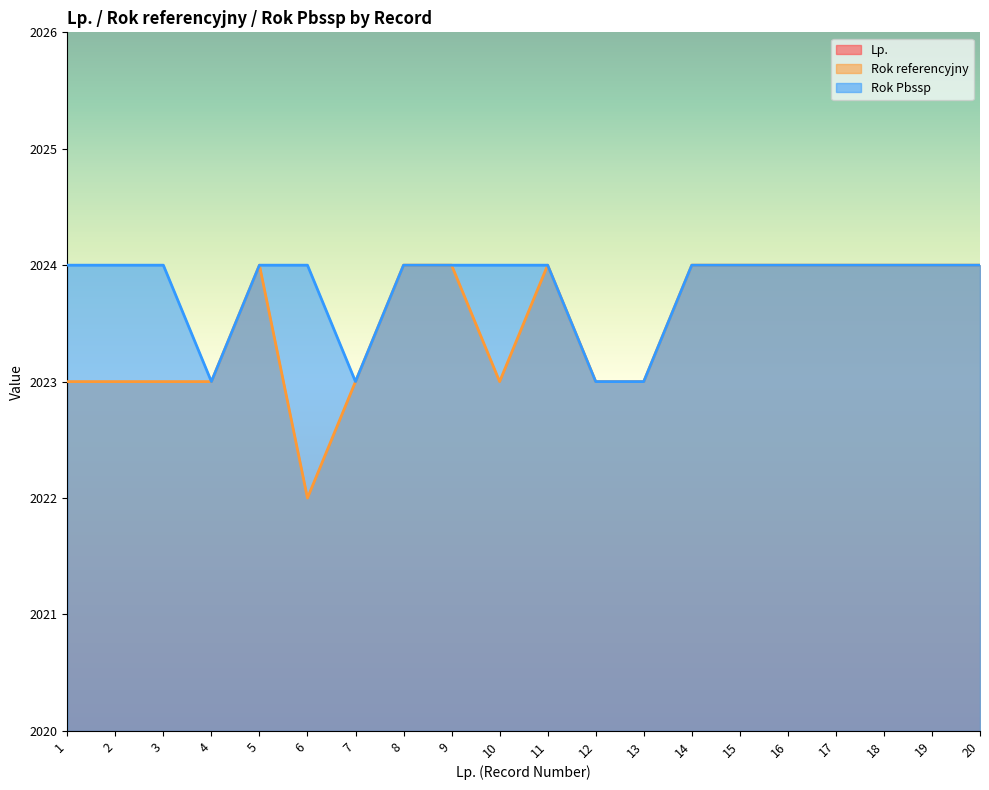

Is it true that Lp. equals 1 at 1?

True